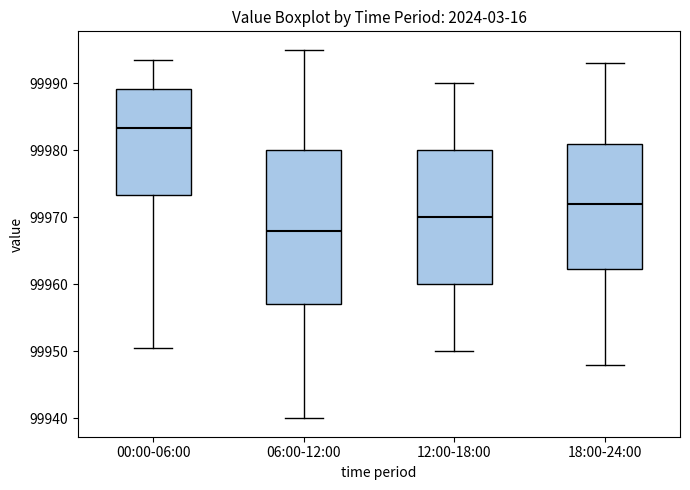

Reading left to right, read every box against the y-axis: the position of its median line, the range the box covers, and the ends of its whiskers. The values are not printed on the chart, so give them approximately, as read against the axis.

00:00-06:00: median 99983, box 99973 to 99989, whiskers 99951 to 99993
06:00-12:00: median 99968, box 99957 to 99980, whiskers 99940 to 99995
12:00-18:00: median 99970, box 99960 to 99980, whiskers 99950 to 99990
18:00-24:00: median 99972, box 99962 to 99981, whiskers 99948 to 99993